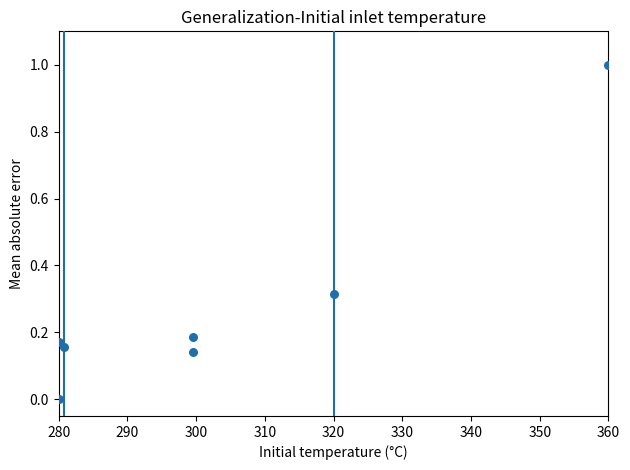

What is the average X value?

302.9